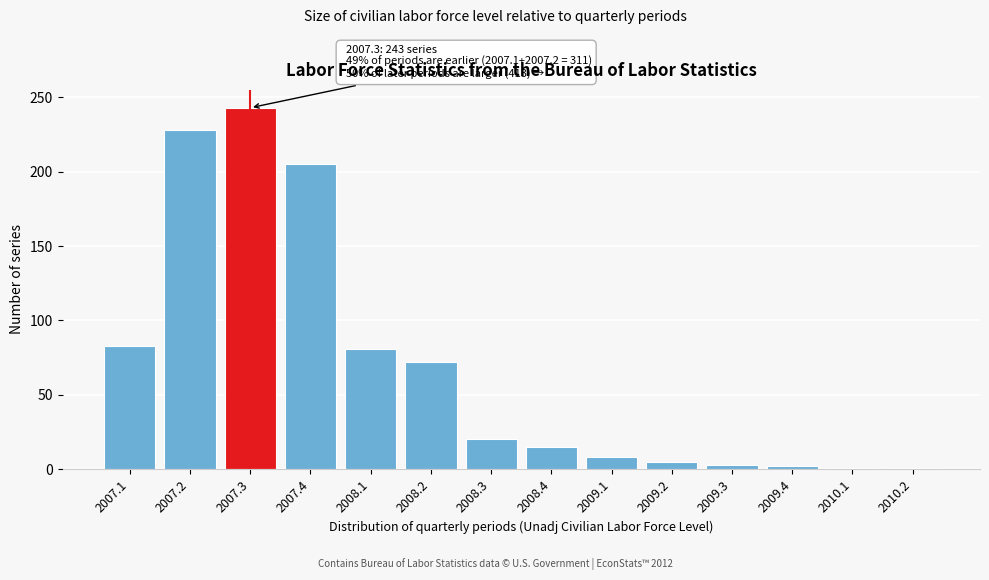

What is the average value?

69